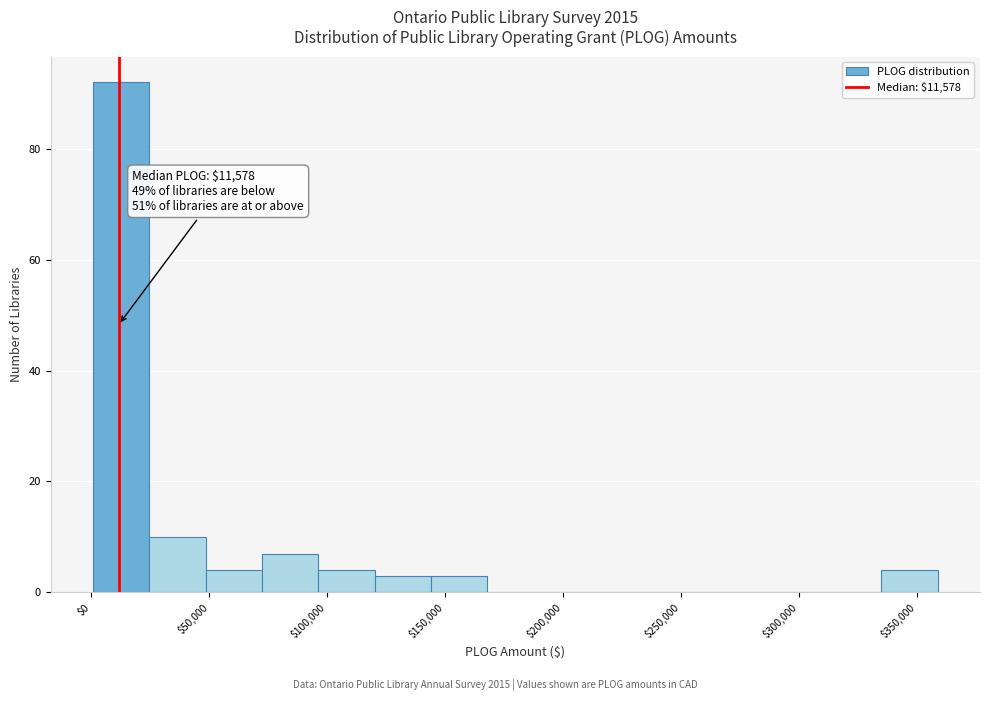

Which range on the x-axis has the tallest bar?

0 to 25000